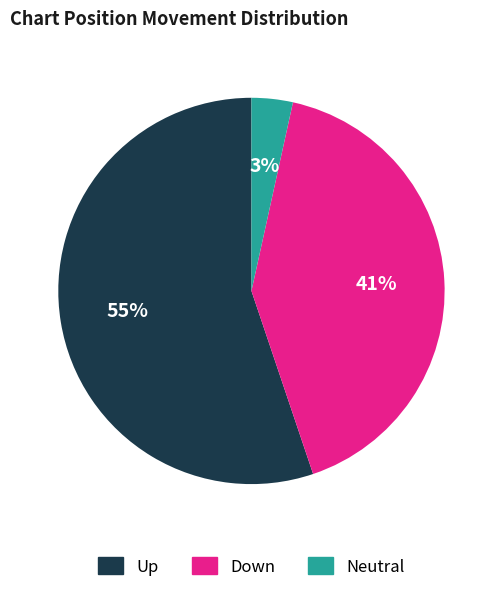

Is there any slice that represents more than half of the pie?

Yes